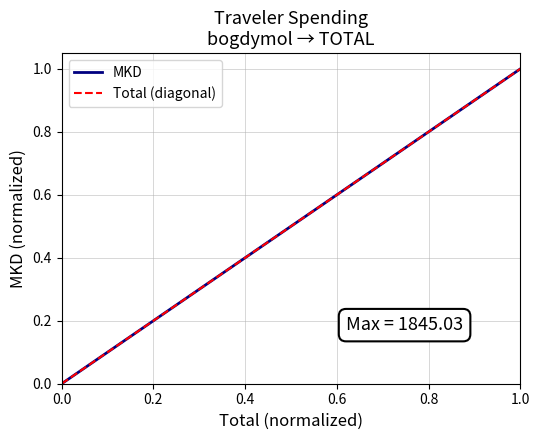

What is the maximum value for MKD?

1.0